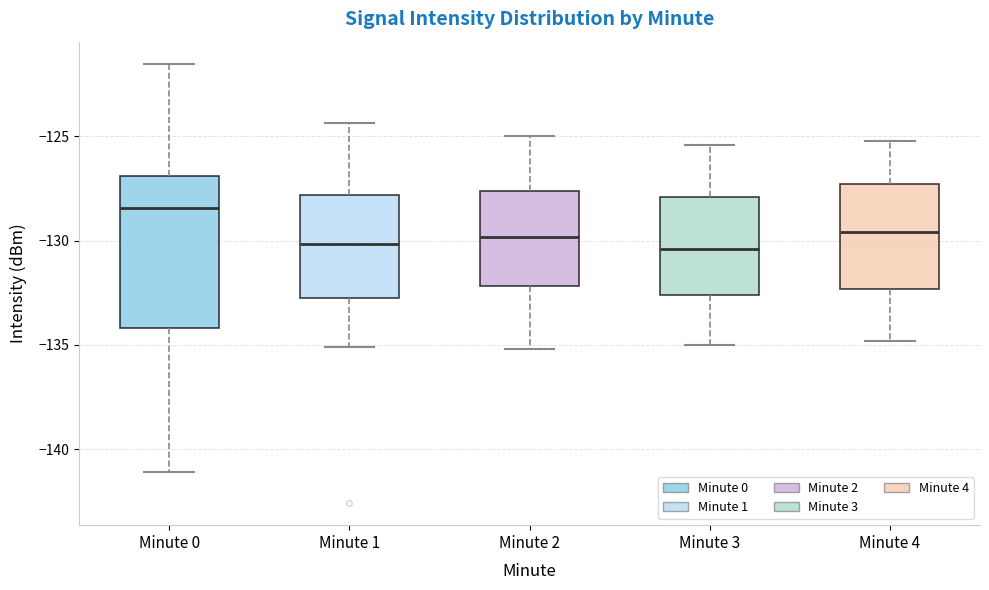

Where does the median line of the box for Minute 4 sit on the y-axis? The values are not printed on the chart, so give them approximately, as read against the axis.

-129.5